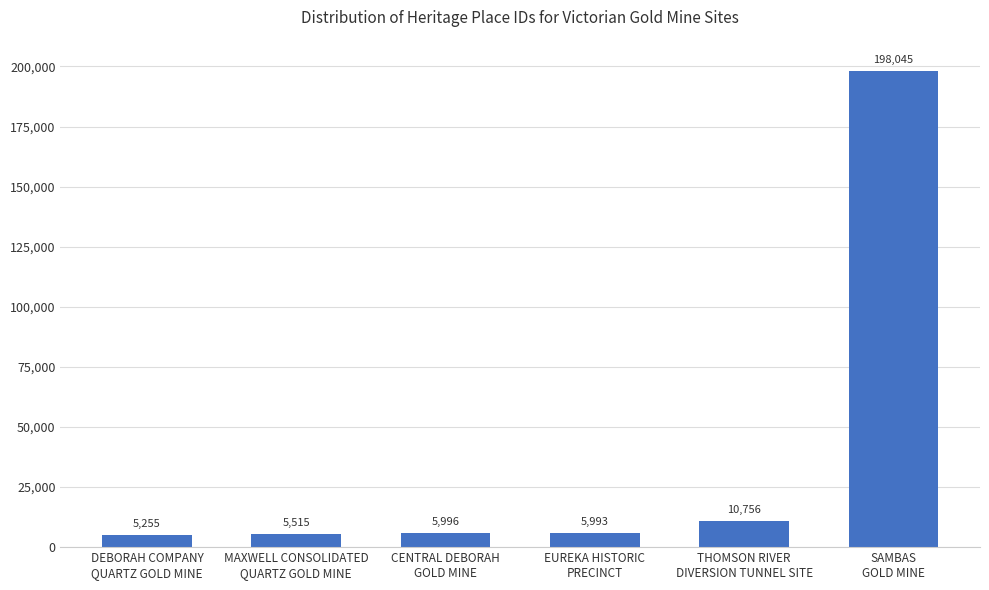

What is the approximate value at DEBORAH COMPANY
QUARTZ GOLD MINE, to the nearest 100?

5300